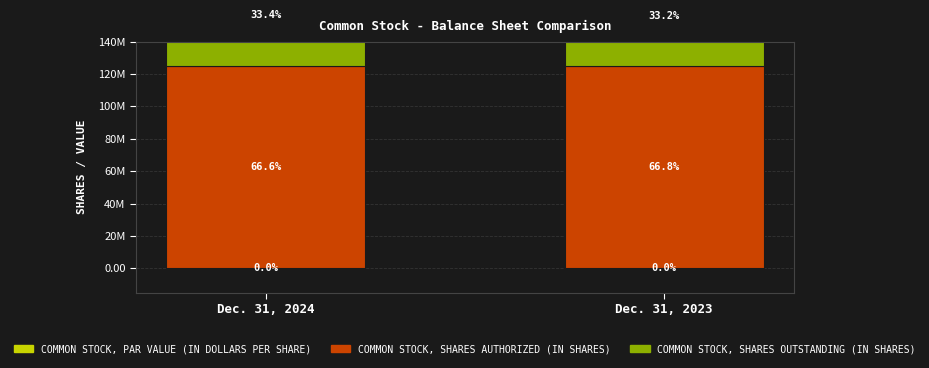

Which label corresponds to the largest value in the chart?

Dec. 31, 2024